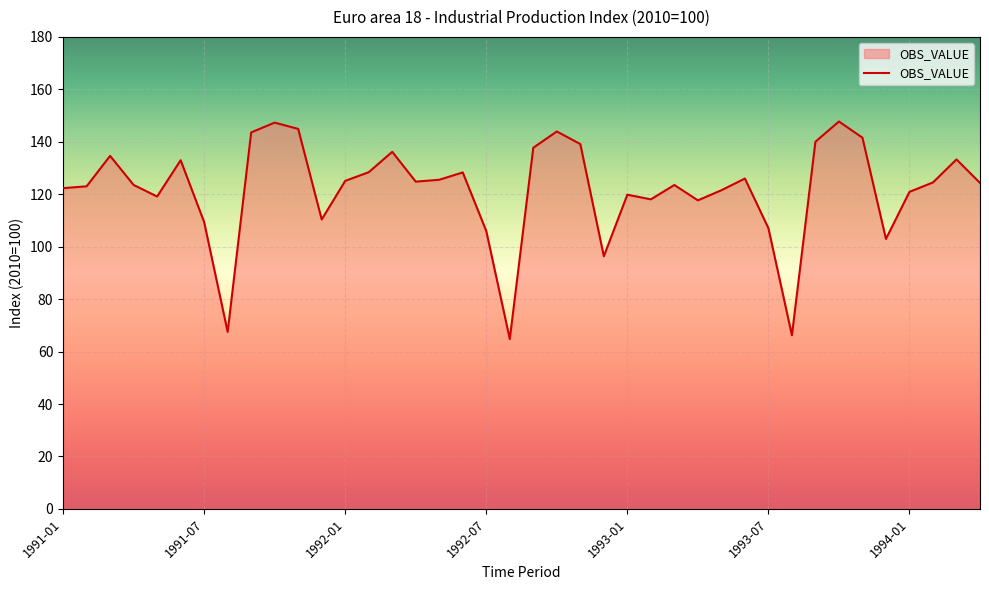

Does the chart display data point markers on the line(s)?

No